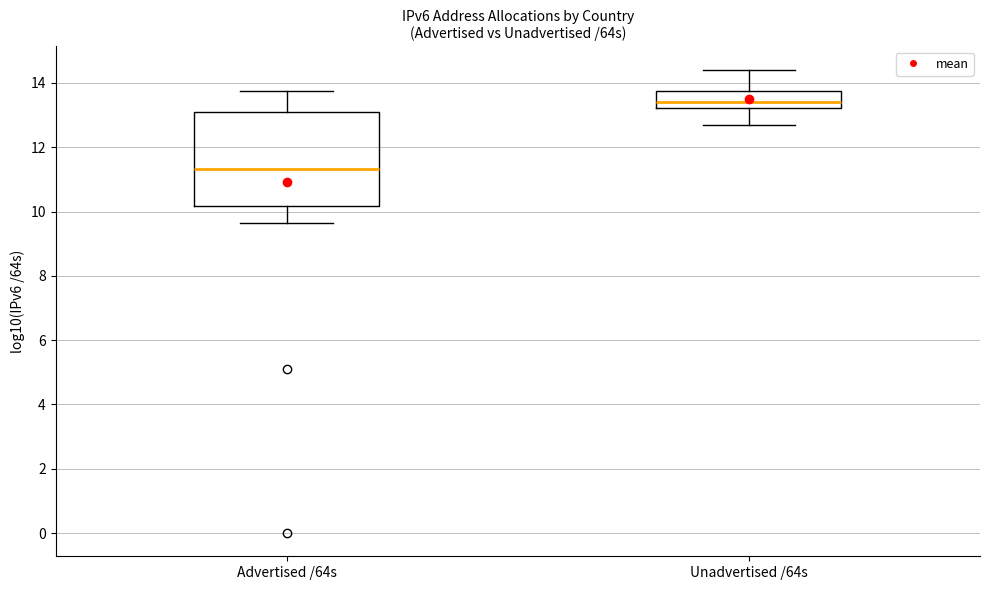

Where does the lower whisker of the box for Unadvertised /64s end on the y-axis? The values are not printed on the chart, so give them approximately, as read against the axis.

12.8